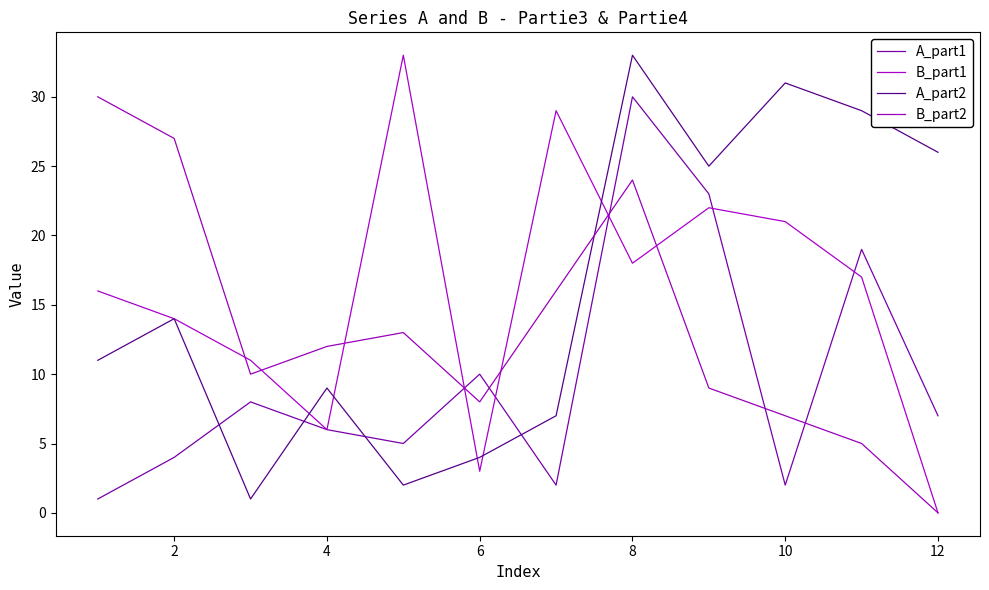

Where is the first local minimum for B_part2?

4